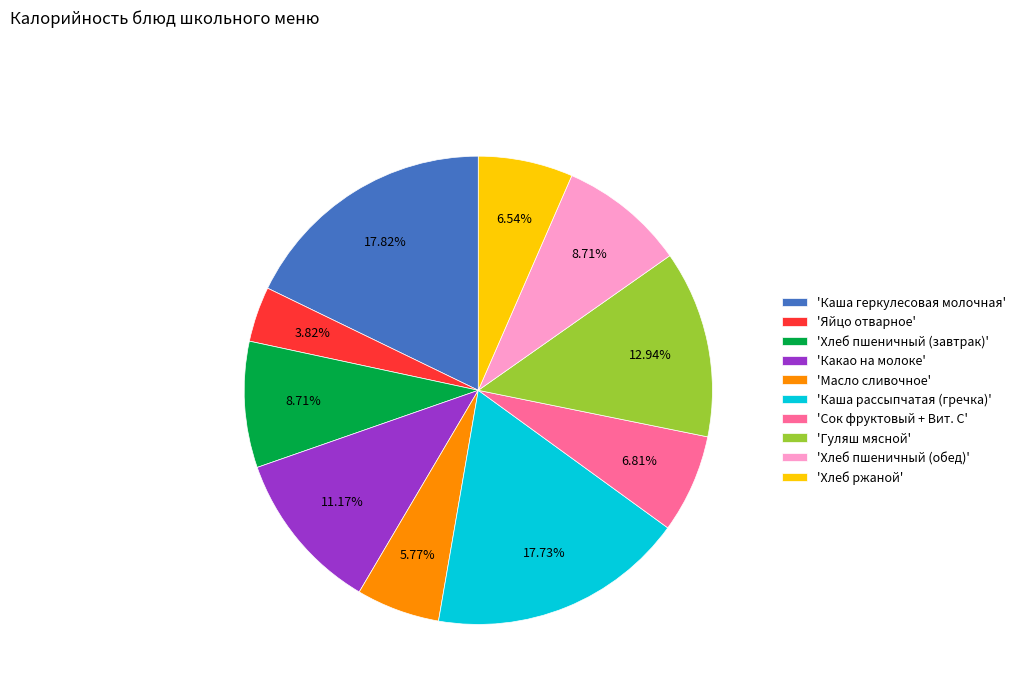

Approximately how many times larger is the value at 'Масло сливочное' compared to 'Каша рассыпчатая (гречка)'?

0.3